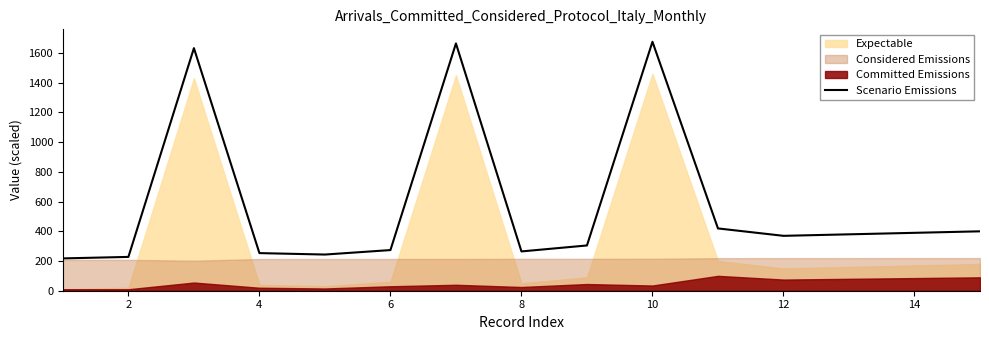

The value of Scenario Emissions at 8 is 460.9. True or false?

False